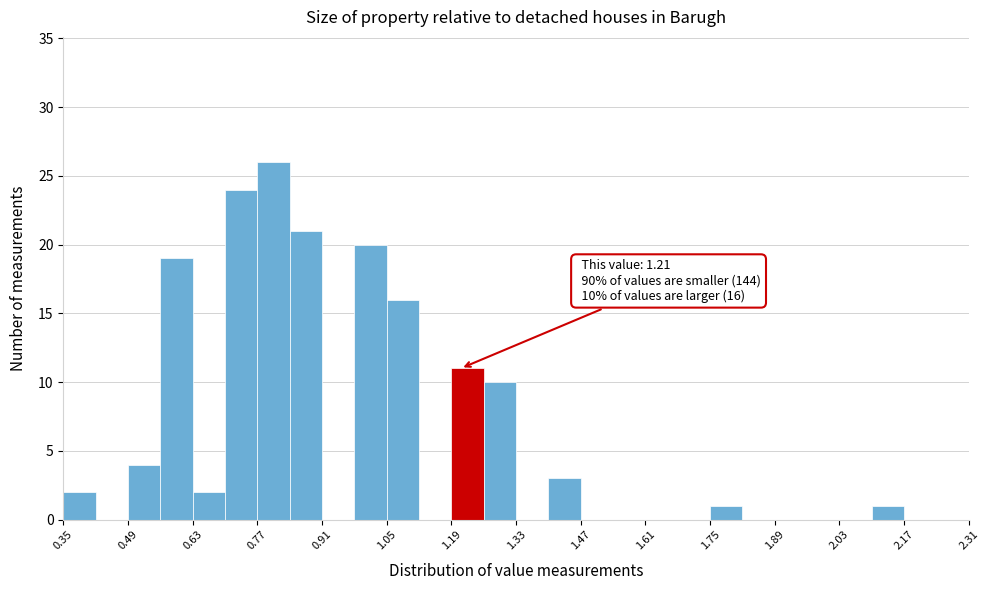

Read against the x-axis, roughly where is the centre of the tallest bar?

0.80